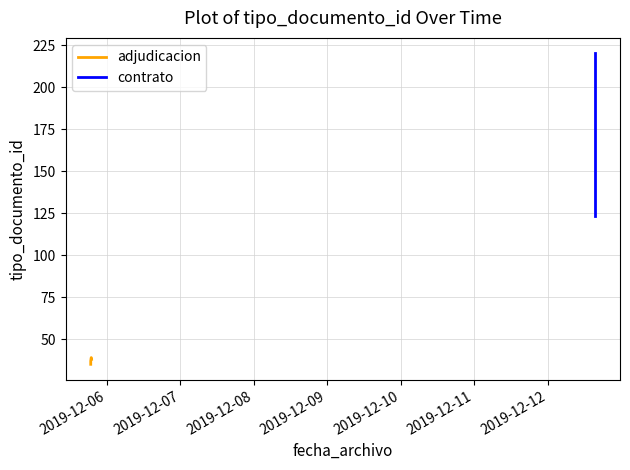

Which category has the lowest value across all series?

2019-12-05 18:46:30